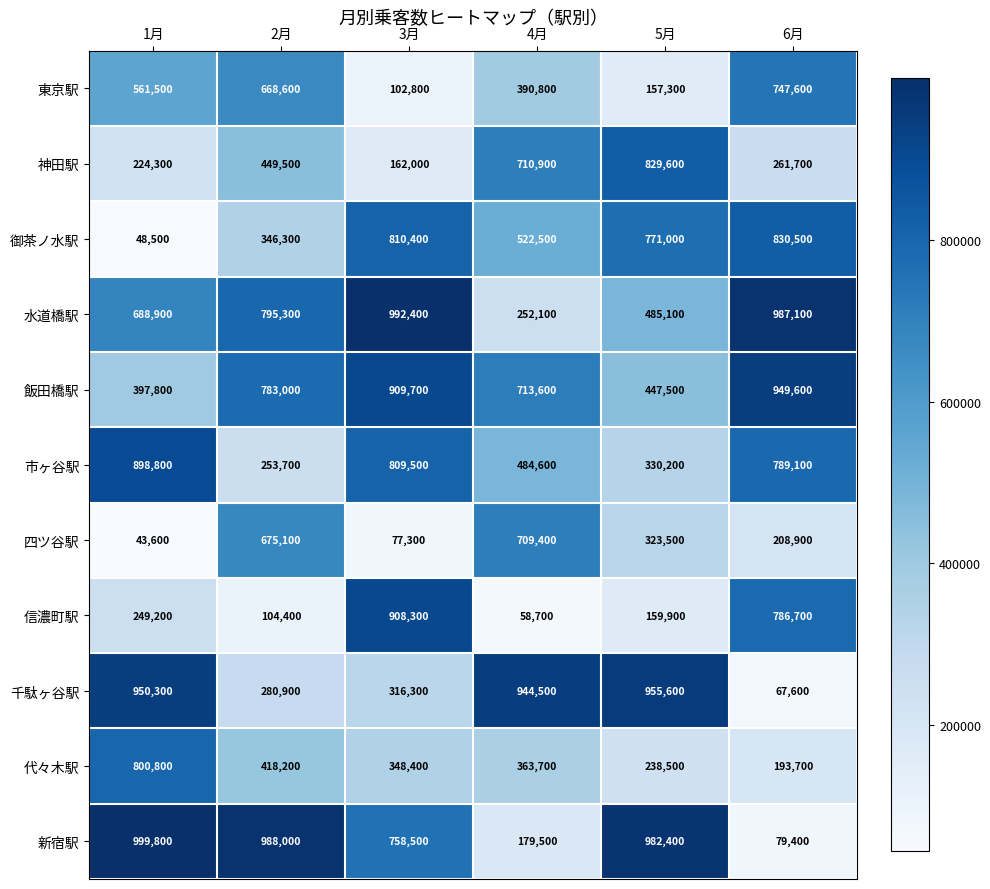

Is it true that 新宿駅 equals 999800 at 1月?

True